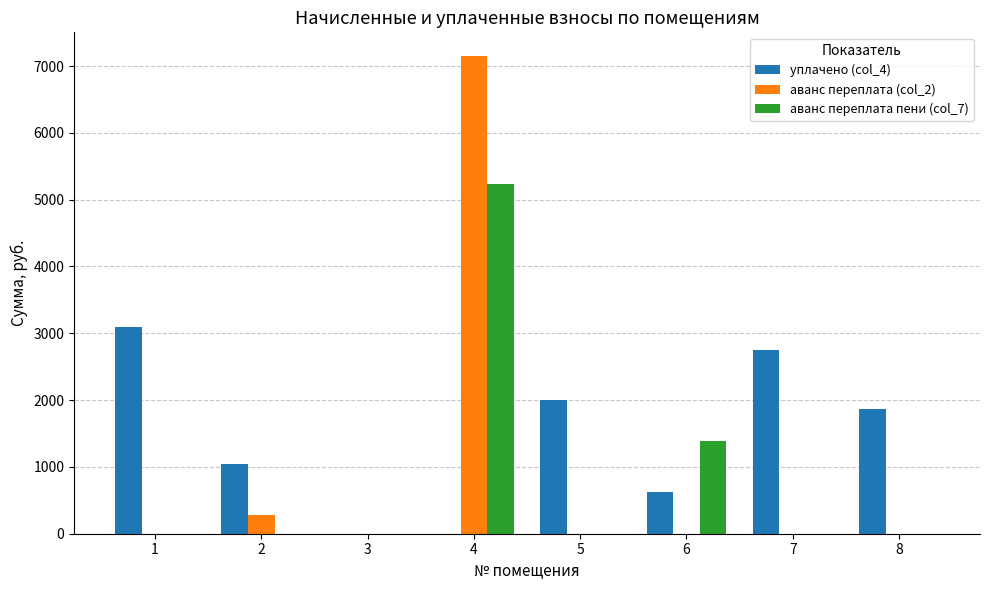

The value of аванс переплата (col_2) at 7 is 0.0. True or false?

True